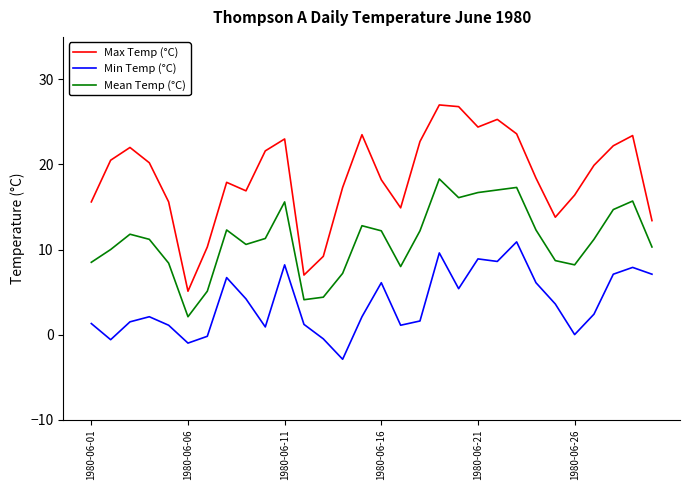

Which series has the largest range (max minus min)?

Max Temp (°C)